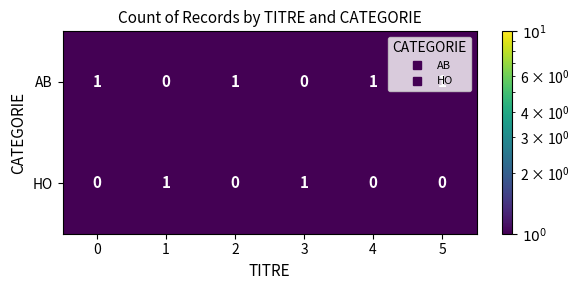

The HO series shows 1 at 2. True or false?

False